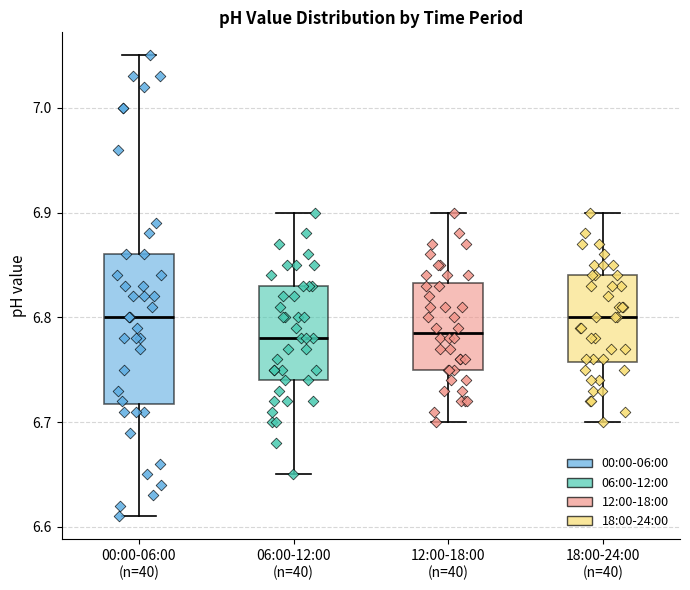

Reading left to right, transcribe this box plot: for each box, give where its median line is, the range the box spans, and where its two whiskers end, as read against the y-axis. The values are not printed on the chart, so give them approximately, as read against the axis.

00:00-06:00 (n=40): median 6.80, box 6.72 to 6.86, whiskers 6.61 to 7.05
06:00-12:00 (n=40): median 6.78, box 6.74 to 6.83, whiskers 6.65 to 6.90
12:00-18:00 (n=40): median 6.79, box 6.75 to 6.83, whiskers 6.70 to 6.90
18:00-24:00 (n=40): median 6.80, box 6.76 to 6.84, whiskers 6.70 to 6.90